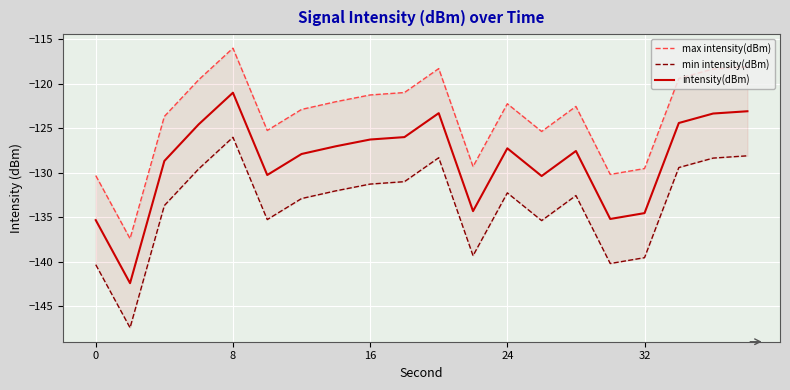

The intensity(dBm) series shows -68.0 at 0. True or false?

False